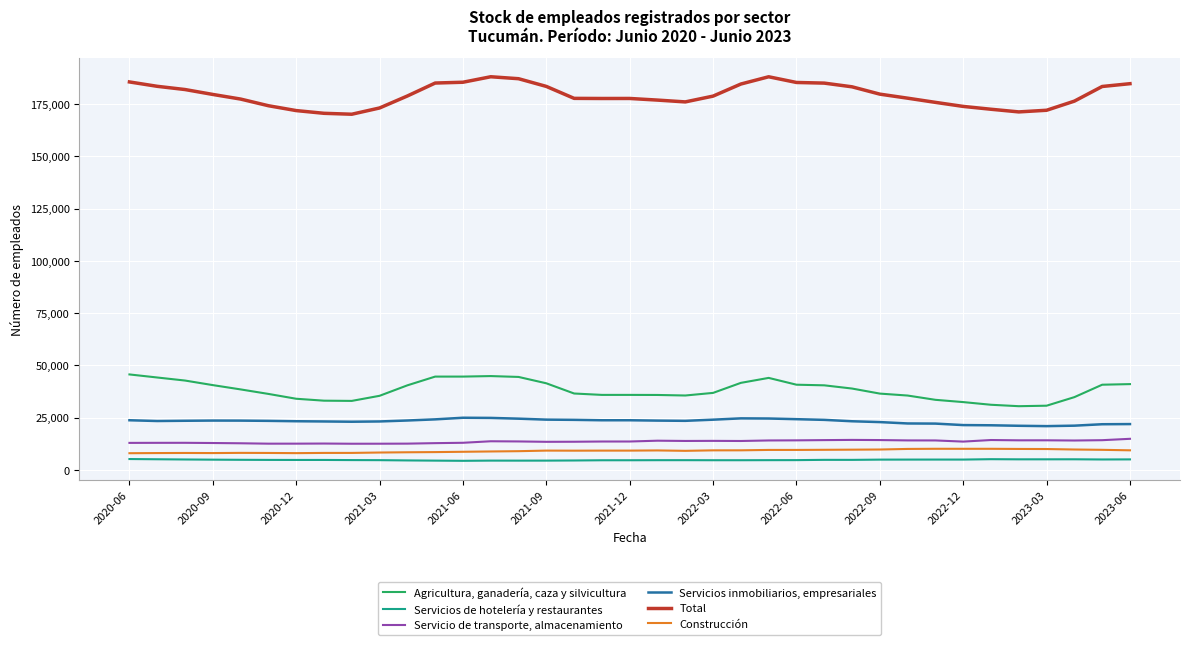

What are all the series names shown in the legend?

Agricultura, ganadería, caza y silvicultura, Servicios de hotelería y restaurantes, Servicio de transporte, almacenamiento, Servicios inmobiliarios, empresariales, Total, Construcción